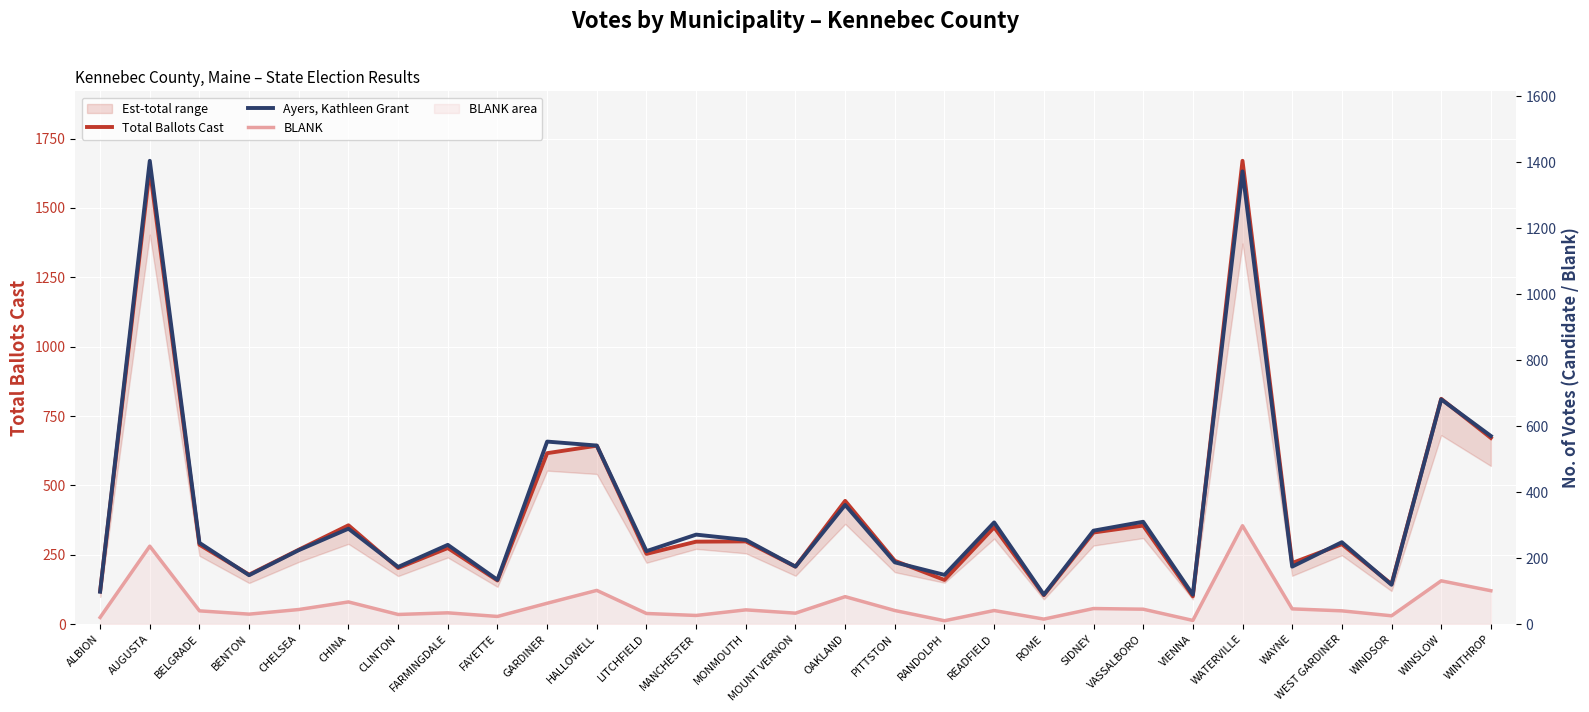

What is the sum of all BLANK values?

1756